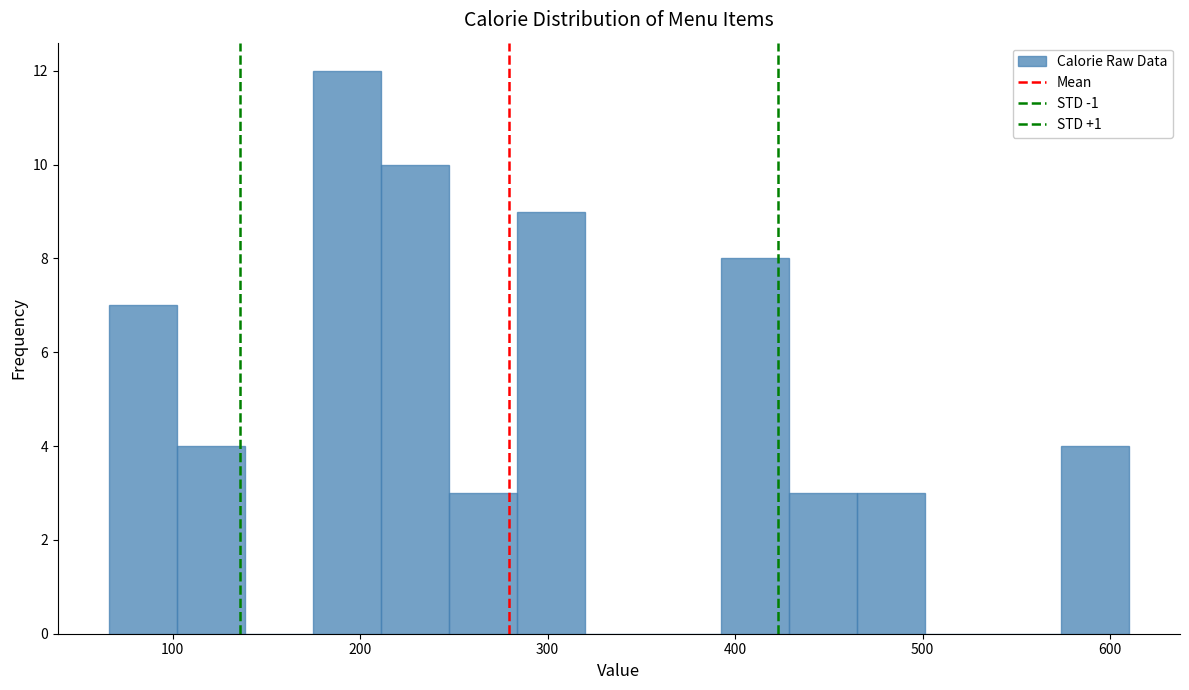

Around what value on the x-axis is the tallest bar? Give the approximate position of its centre, as read against the axis.

190